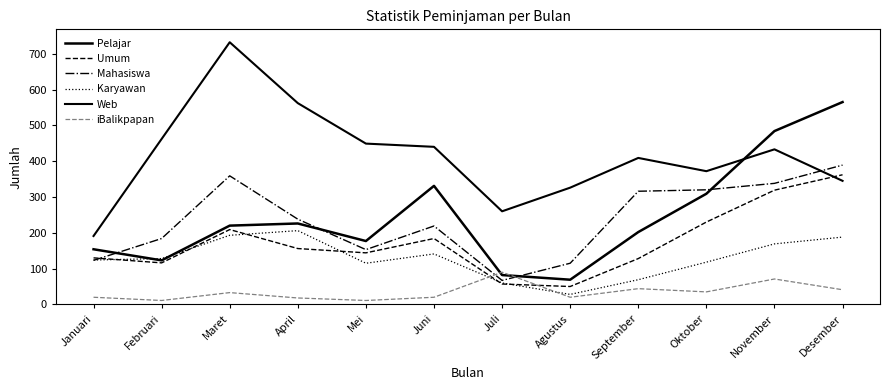

What is the value of the Web point at the 7th from the left?

260